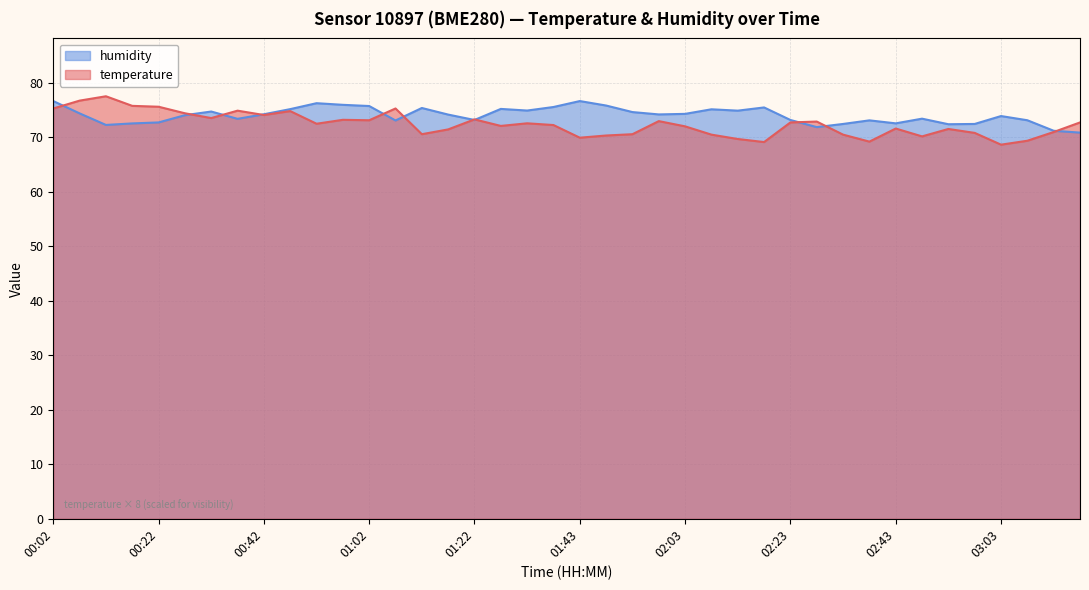

What is the total value across all series at 00:07?

151.1